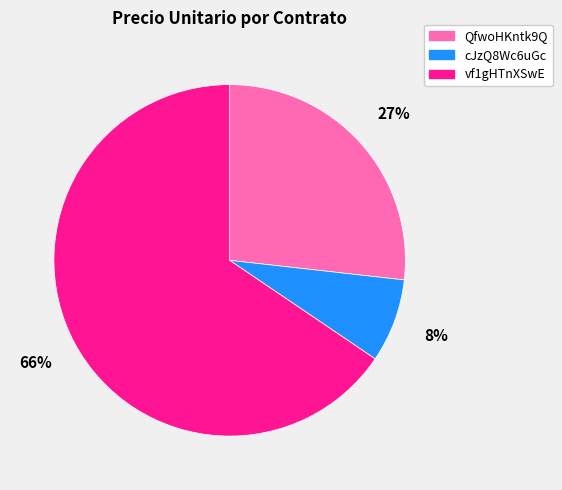

How many segments does this pie chart have?

3